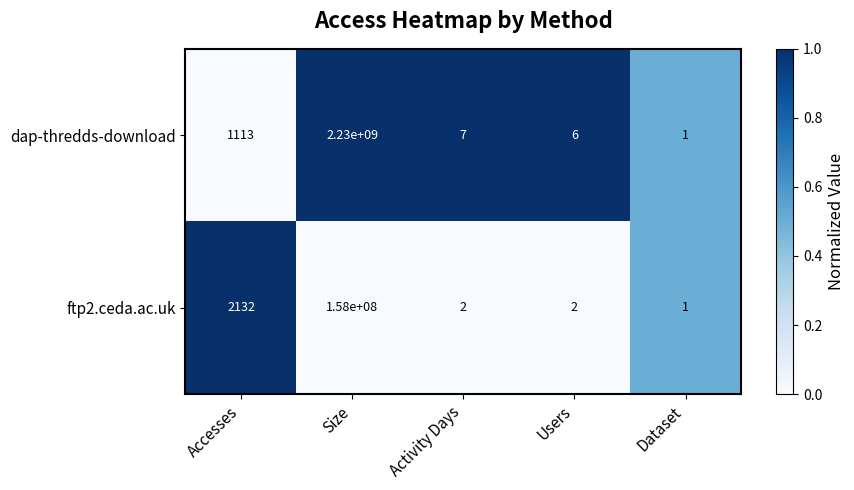

Is it true that dap-thredds-download equals 1113 at Accesses?

True